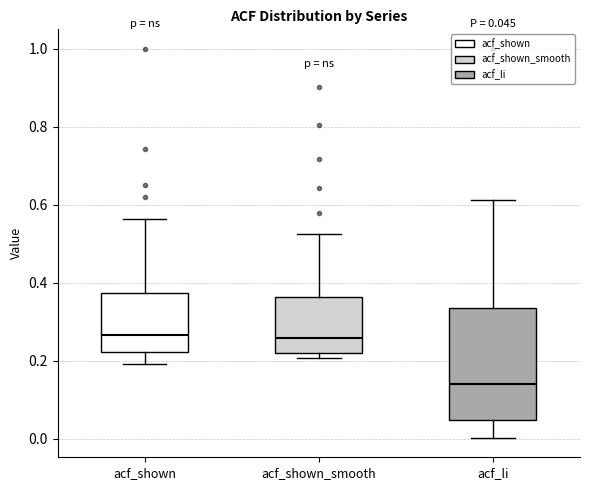

Which box's median line is the lowest?

acf_li